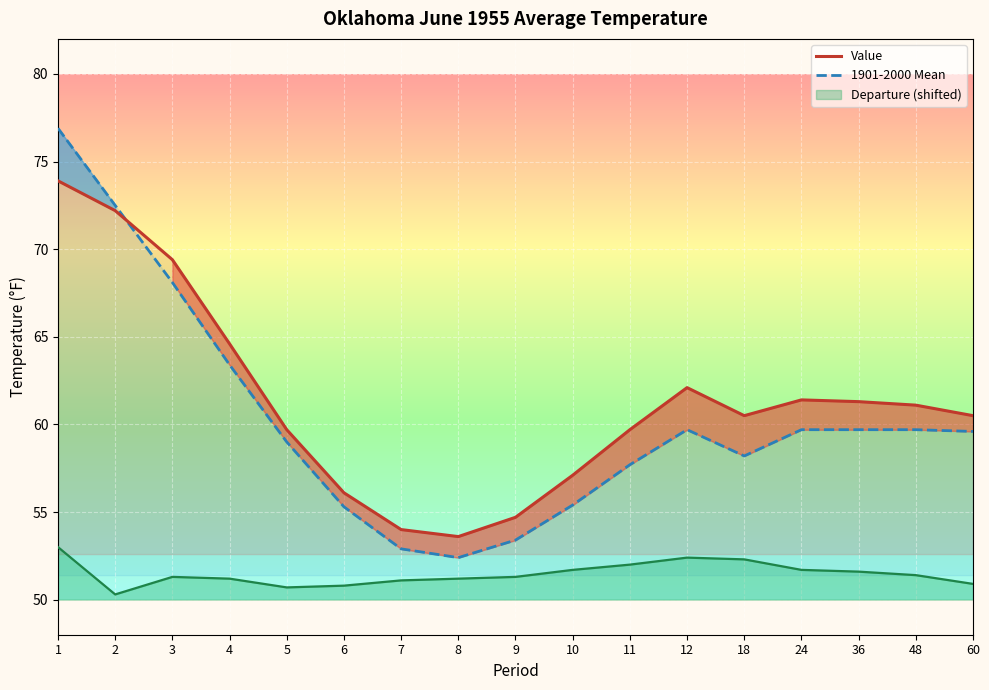

The Departure (shifted) series shows 50.3 at 2. True or false?

True